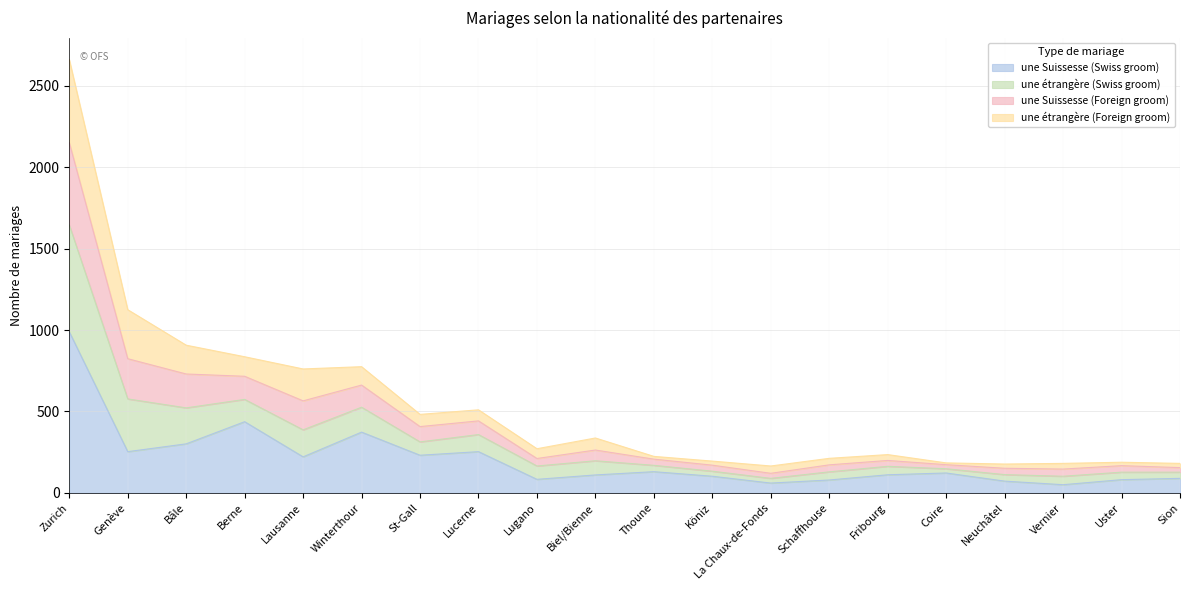

What is the label of the 12th point from the right?

Lugano